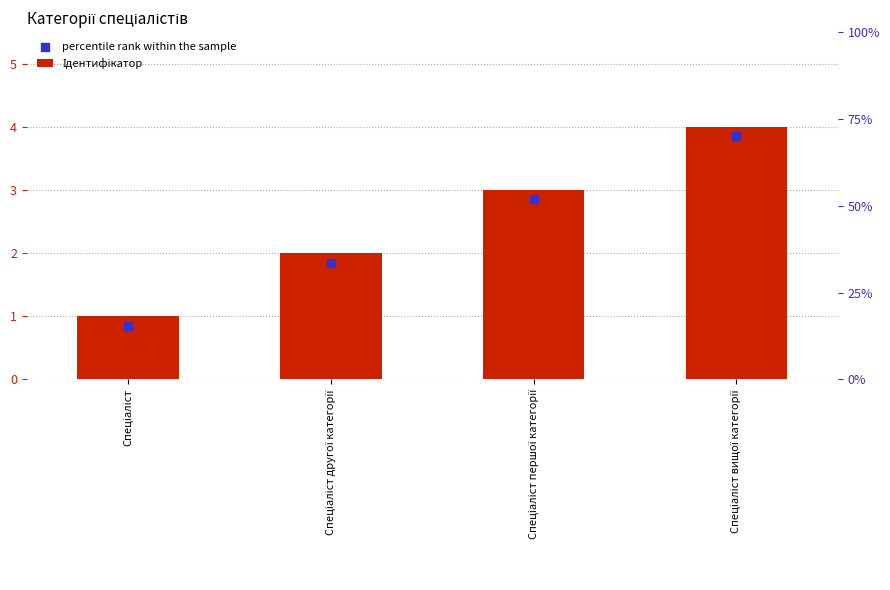

Which series has the widest spread of Y values?

Ідентифікатор